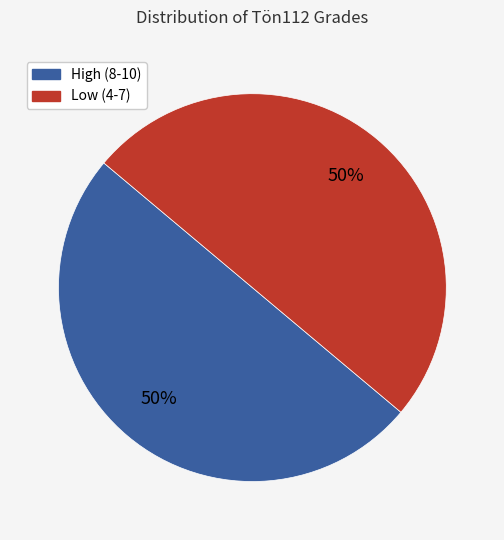

How many segments does this pie chart have?

2